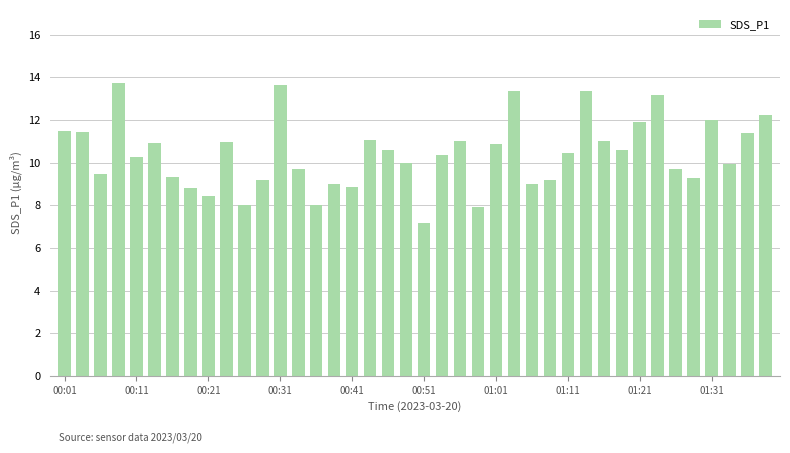

What is the difference between the second highest and second lowest values?

5.7